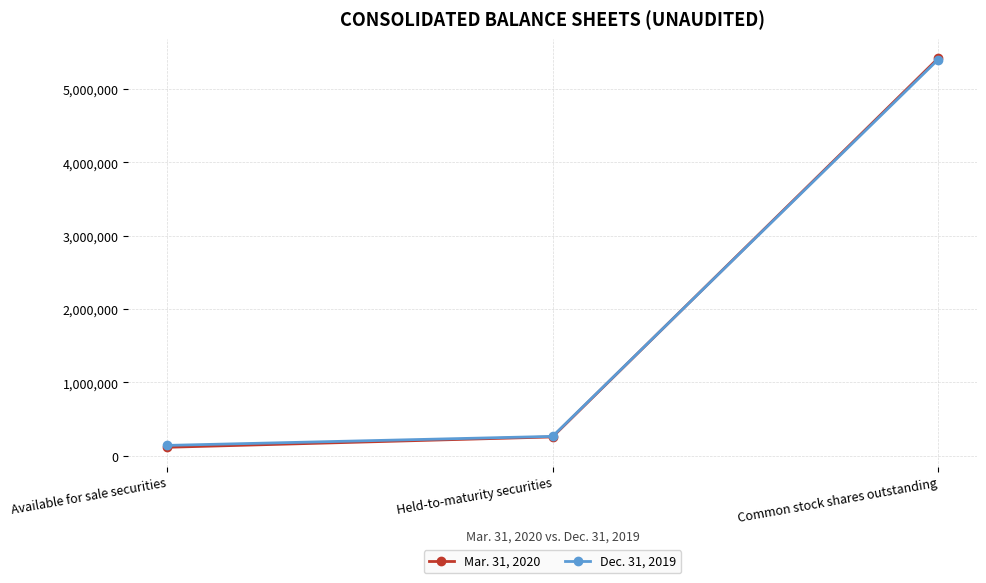

Which series has the widest spread of values?

Mar. 31, 2020